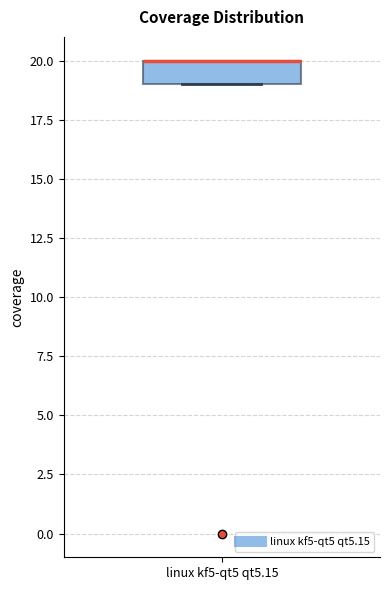

Read this box plot against the y-axis: the position of the median line, the range covered by the box, and the ends of both whiskers. The values are not printed on the chart, so give them approximately, as read against the axis.

median 20 (drawn on the box's upper edge), box 19 to 20, whiskers 19 to 20